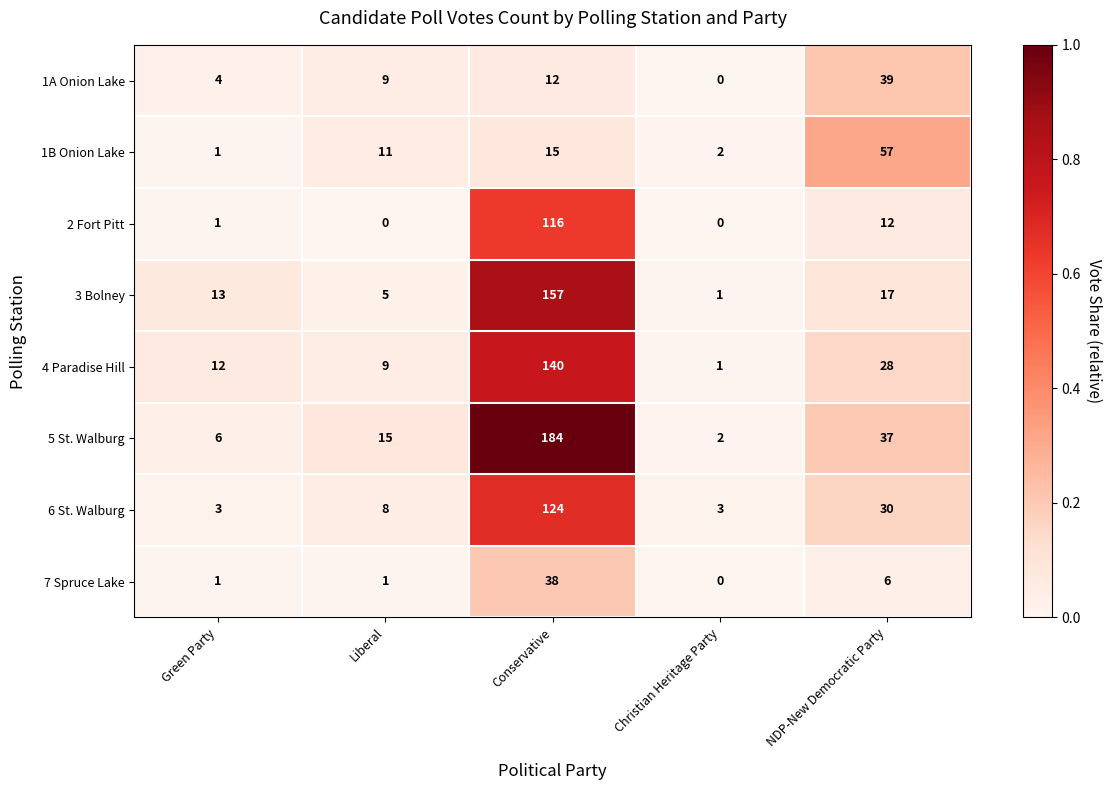

At which category is the sum across all series the highest?

Conservative